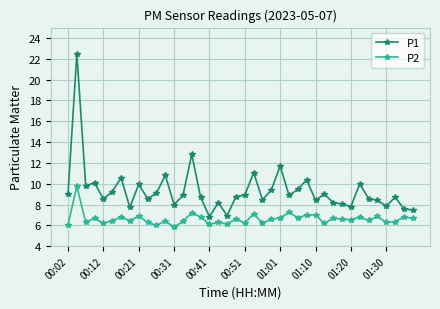

Rank the series by their maximum value, from highest to lowest.

P1, P2